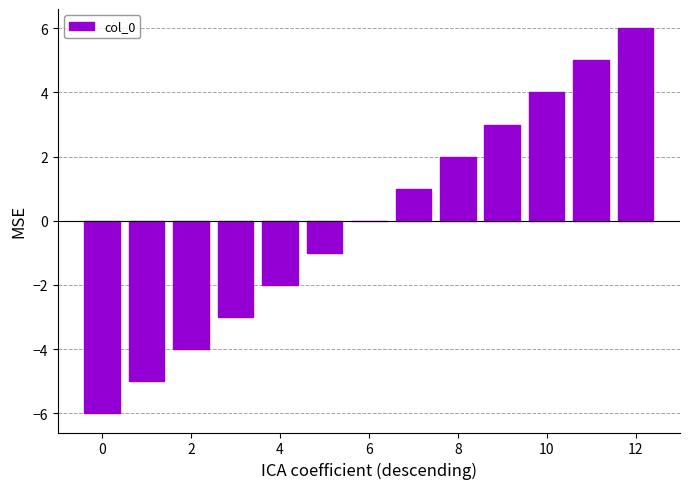

What is the maximum value shown in the chart?

6